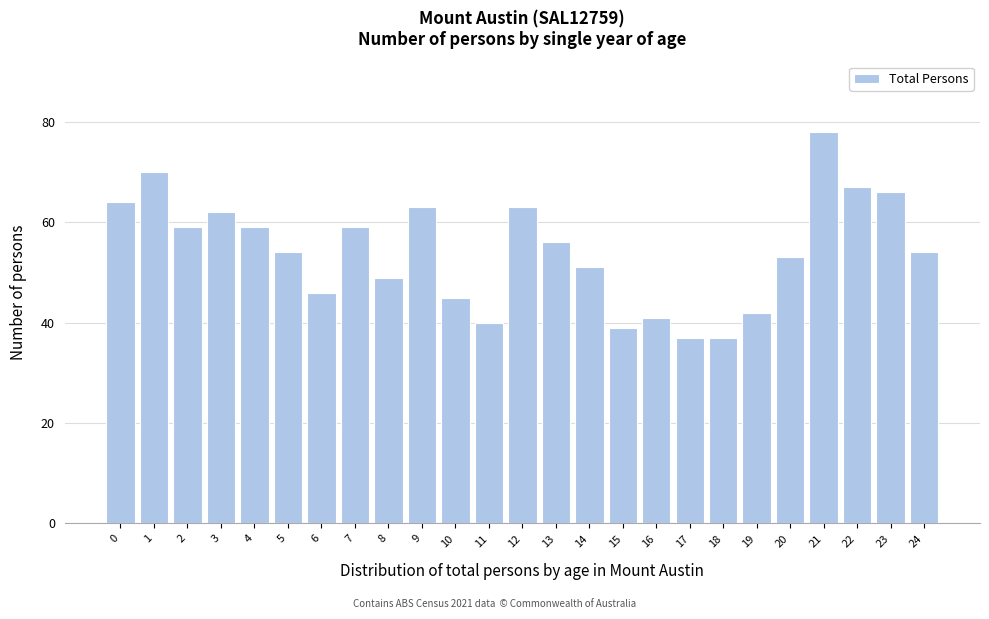

Reading left to right, list all the values displayed in this chart.

0=64	1=70	2=59	3=62	4=59	5=54	6=46	7=59	8=49	9=63	10=45	11=40	12=63	13=56	14=51	15=39	16=41	17=37	18=37	19=42	20=53	21=78	22=67	23=66	24=54